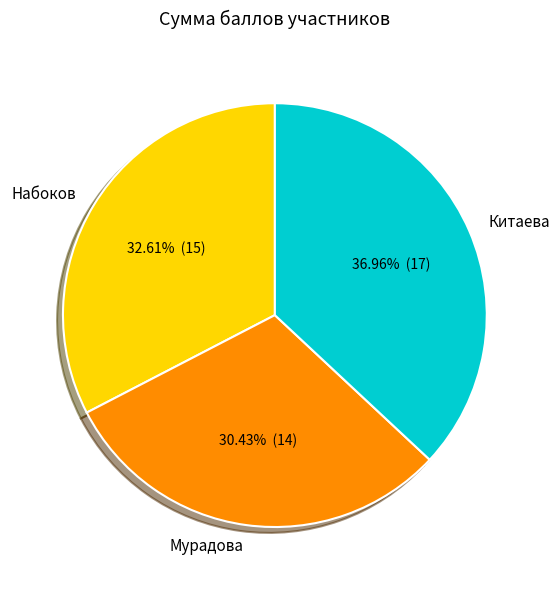

What percentage do Китаева and Мурадова together represent?

67.4%